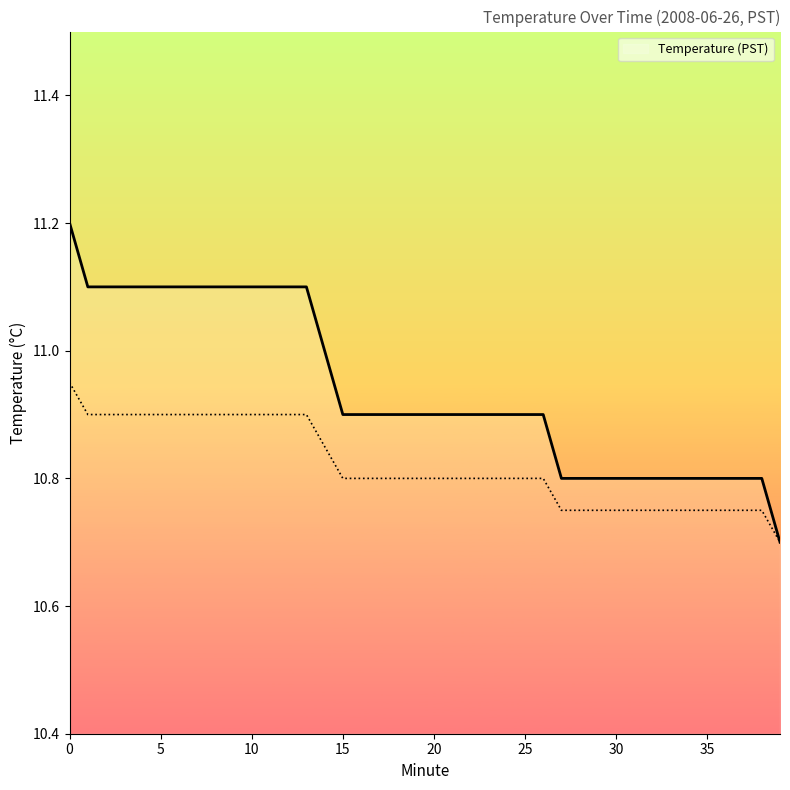

Which label corresponds to the smallest value in the chart?

39